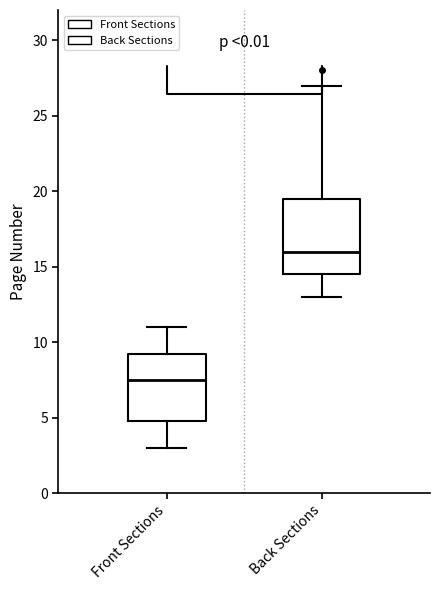

Reading left to right, transcribe this box plot: for each box, give where its median line is, the range the box spans, and where its two whiskers end, as read against the y-axis. The values are not printed on the chart, so give them approximately, as read against the axis.

Front Sections: median 7.5, box 5.0 to 9.5, whiskers 3.0 to 11.0
Back Sections: median 16.0, box 14.5 to 19.5, whiskers 13.0 to 27.0